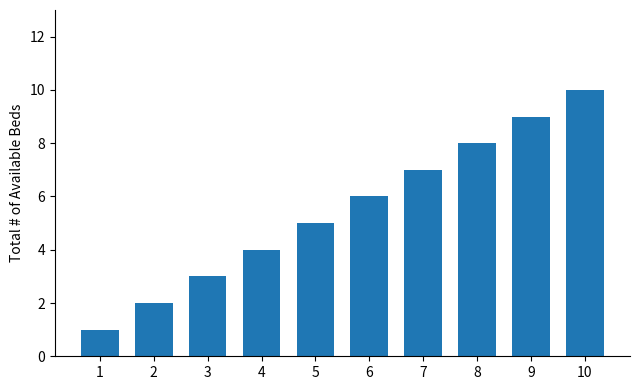

The value at 8 is 8. True or false?

True